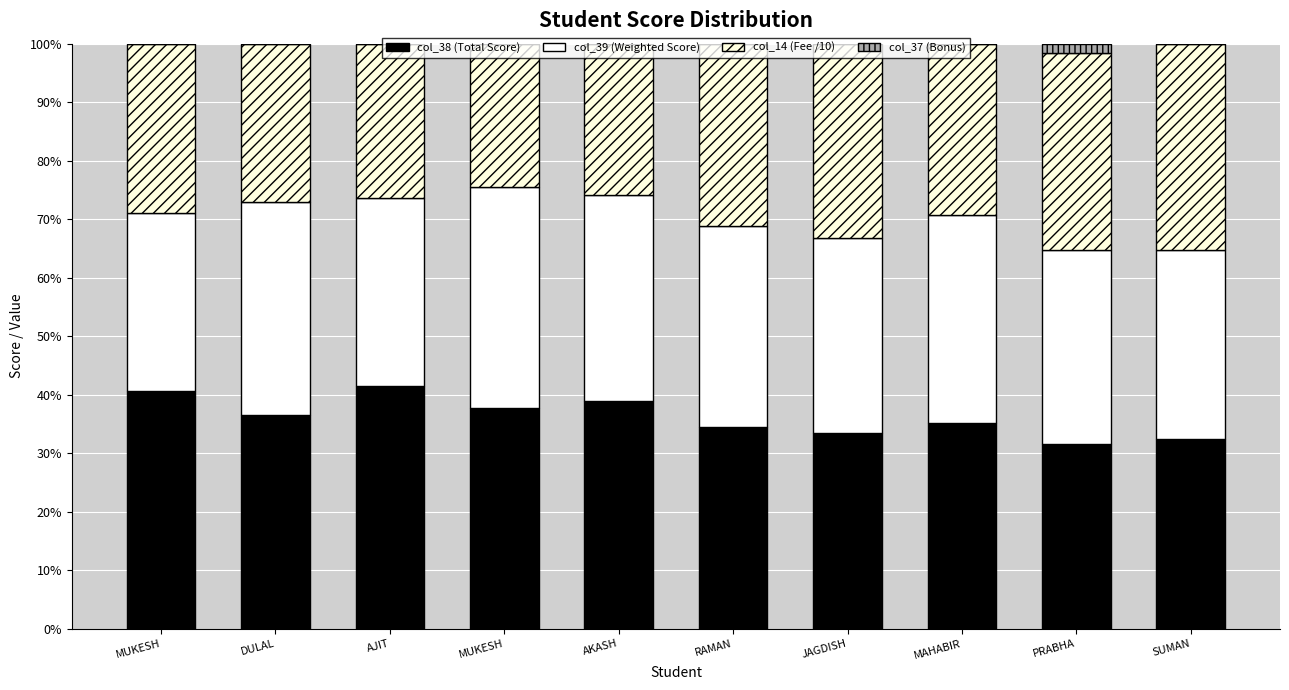

At which category is the sum across all series the highest?

MUKESH